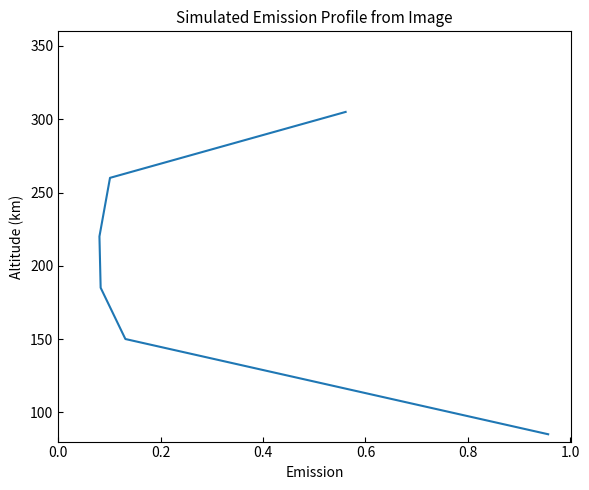

Approximately how many times larger is the value at 0.6 compared to 0.2?

1.5